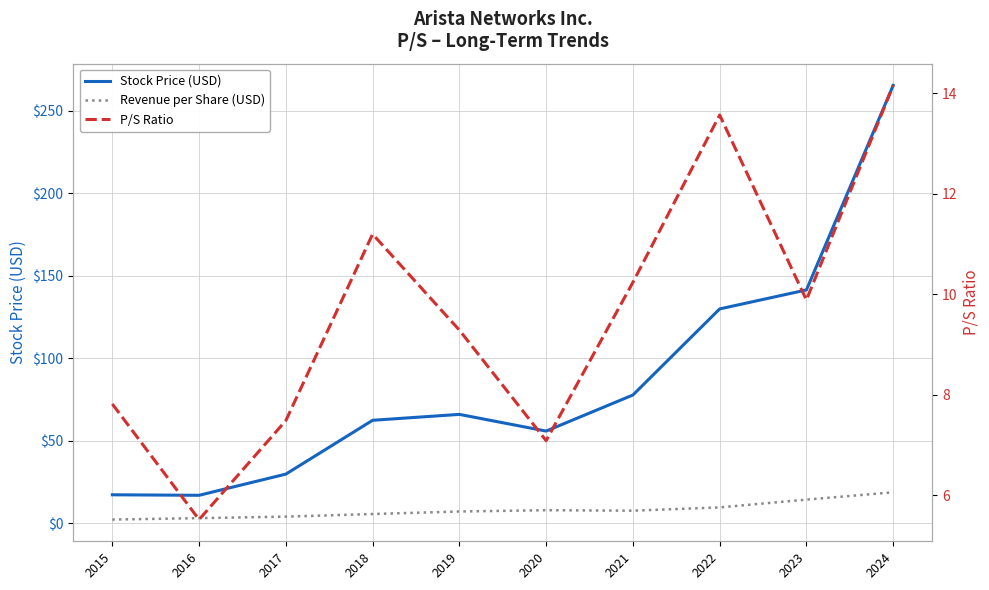

What is the total value across all series at 2022?

153.1